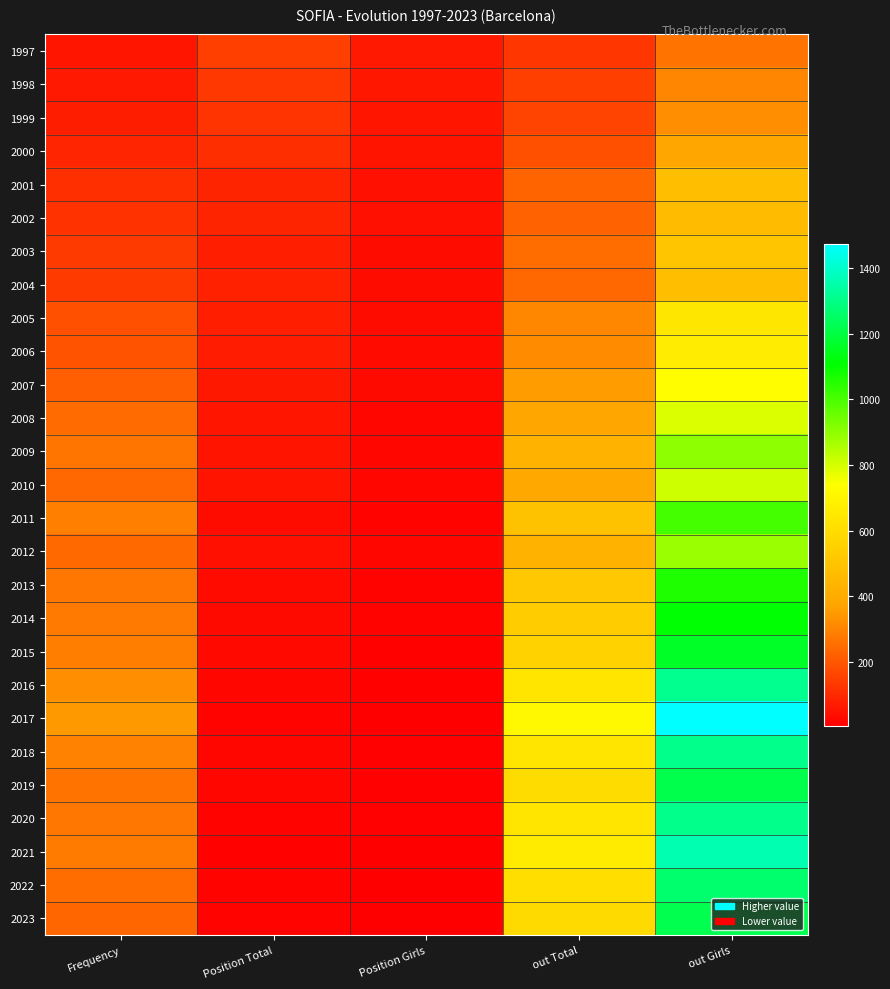

Which label corresponds to the smallest value in the chart?

Position Girls